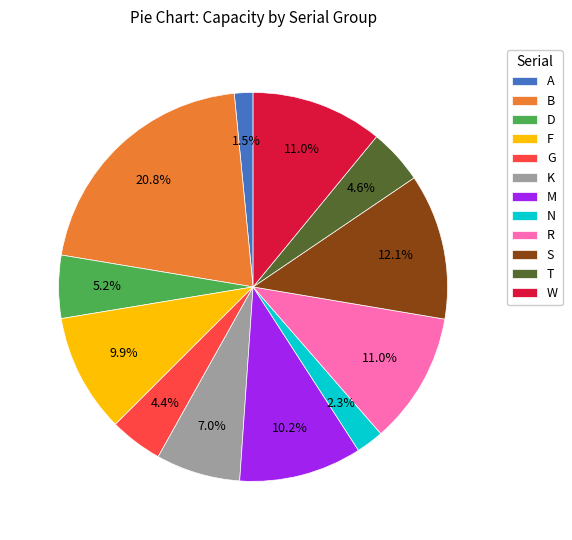

To the nearest percent, what is the difference between the largest and smallest slice percentages?

19%